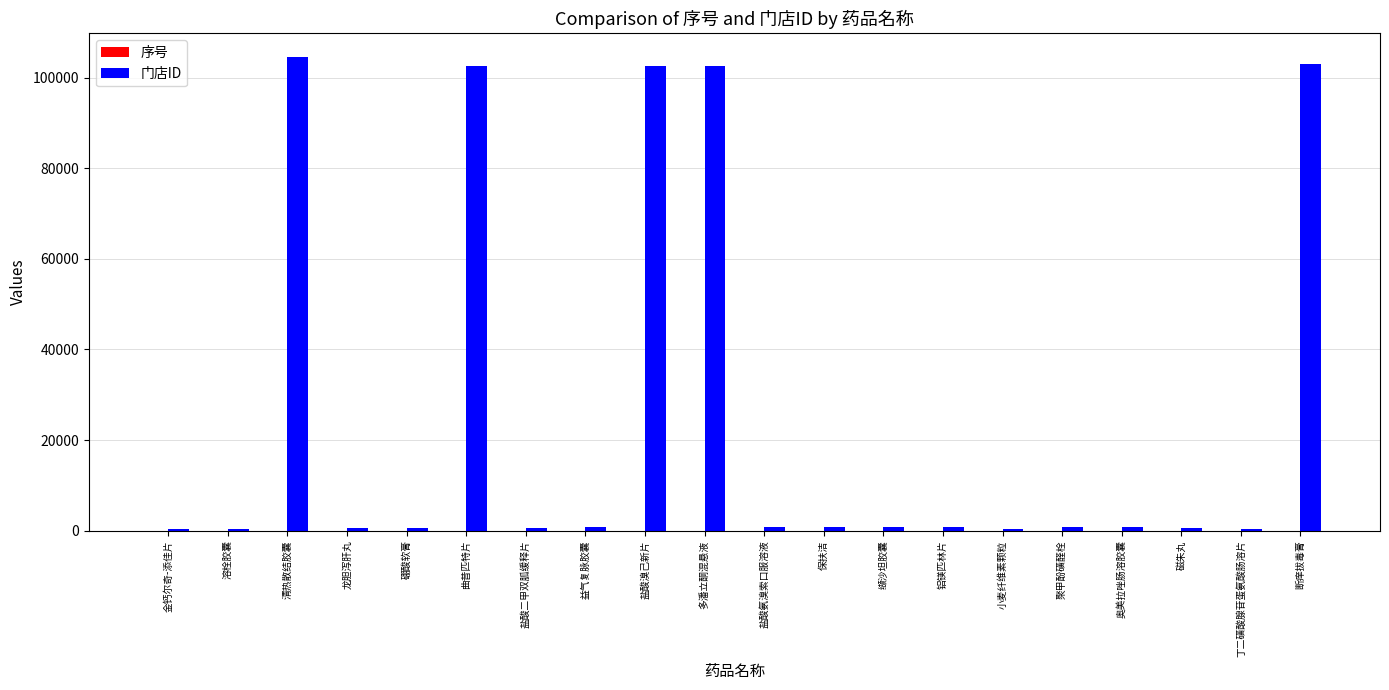

Which series has the largest total across all categories?

门店ID